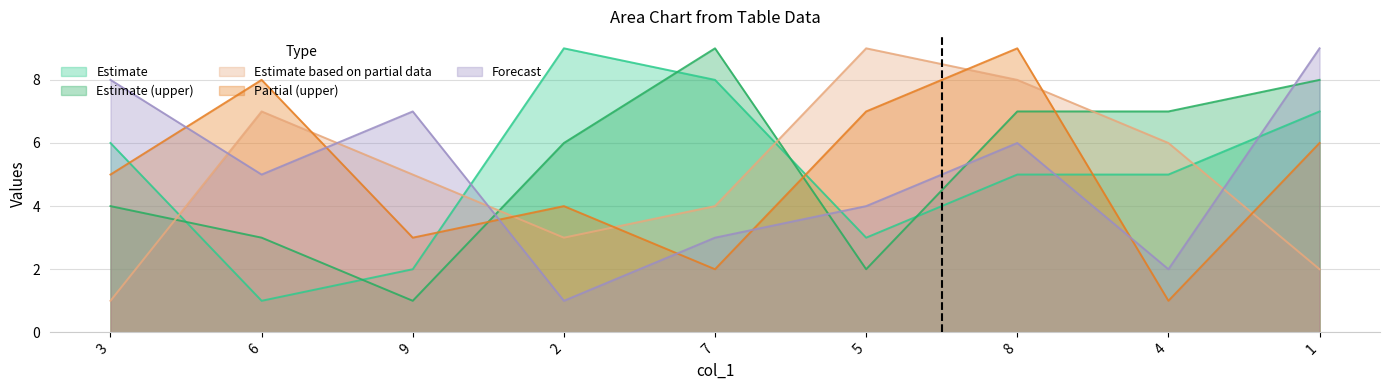

Does the chart have visible grid lines?

Yes